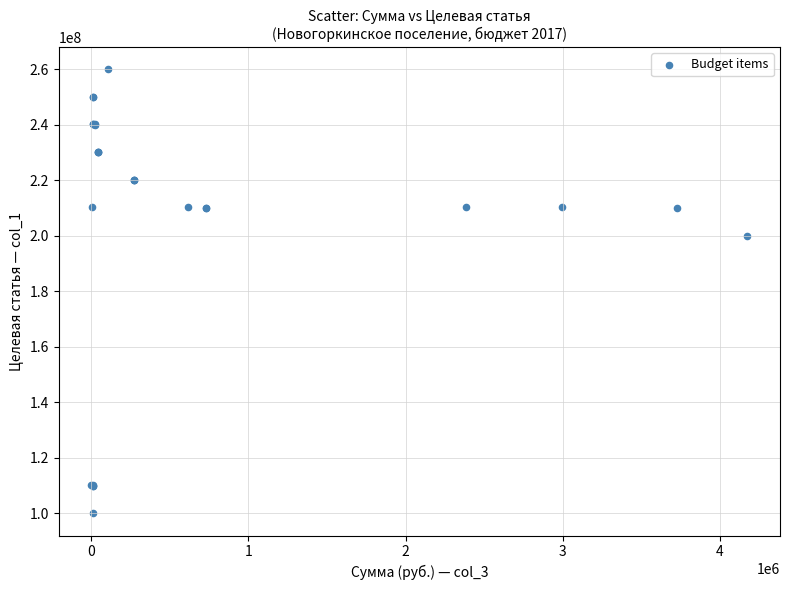

What Y value in the scatter plot is closest to 180000000?

200000000